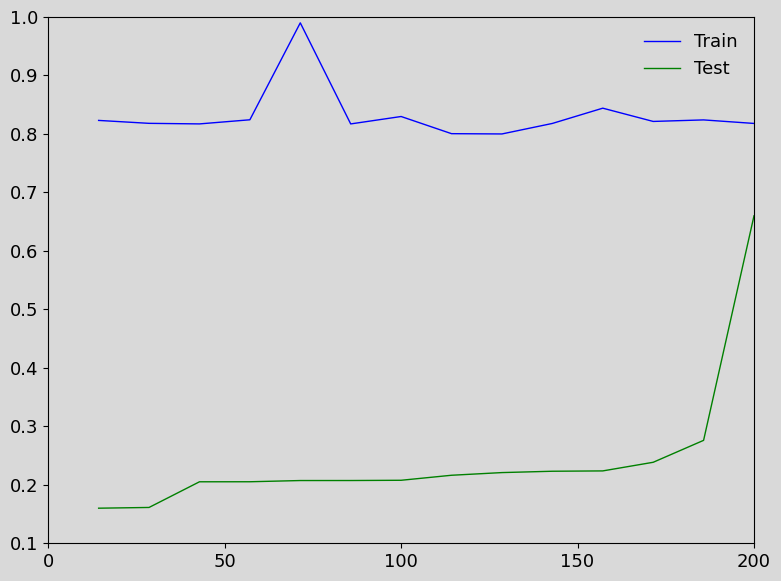

Which series has the widest spread of values?

Test